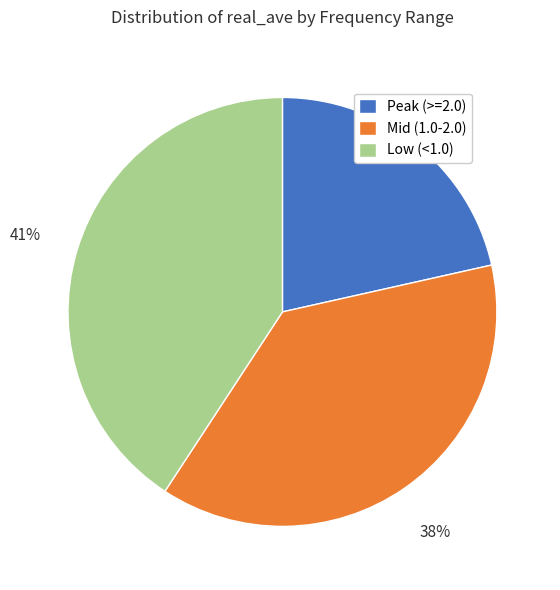

Approximately how many times larger is the value at Mid (1.0-2.0) compared to Peak (>=2.0)?

1.8